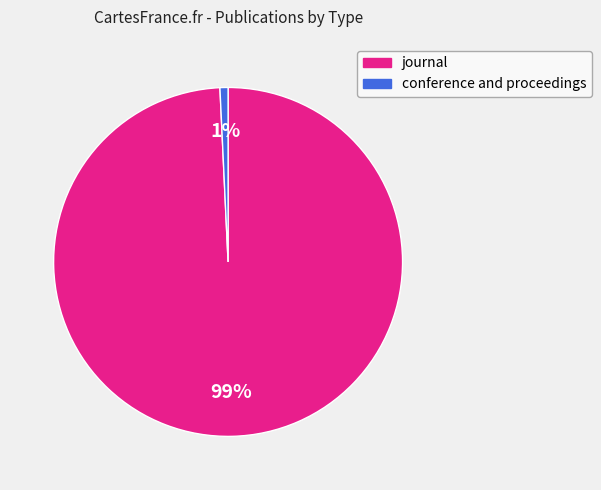

True or false: journal accounts for 93% of the total.

False